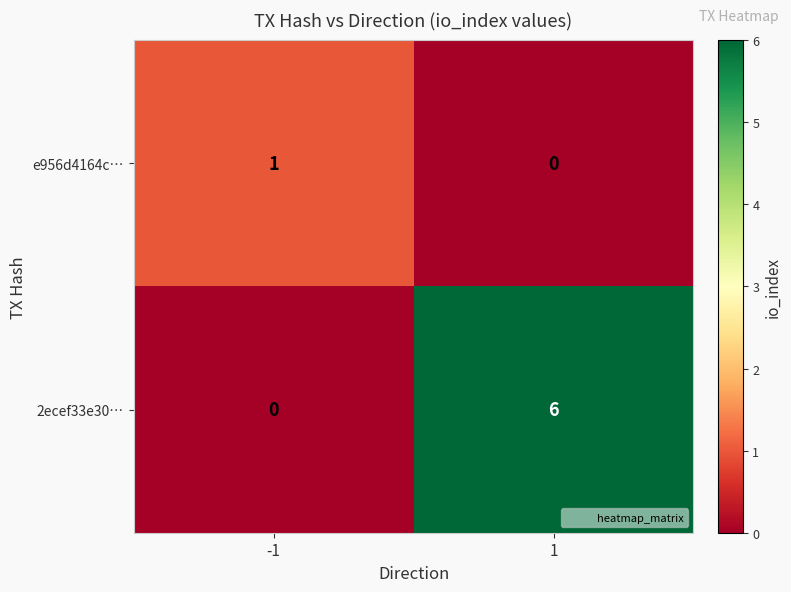

What is the highest value of the 2ecef33e30… series?

6